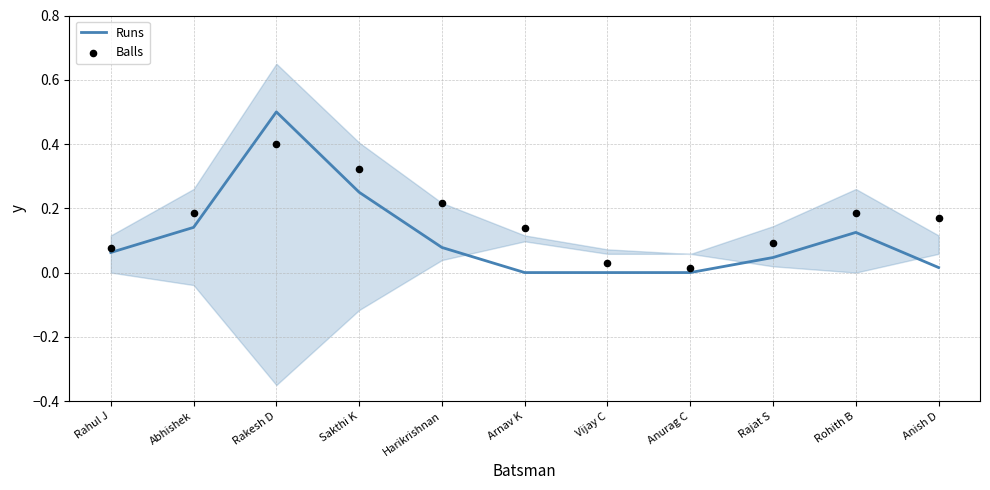

At how many categories does at least one series exceed 0?

11